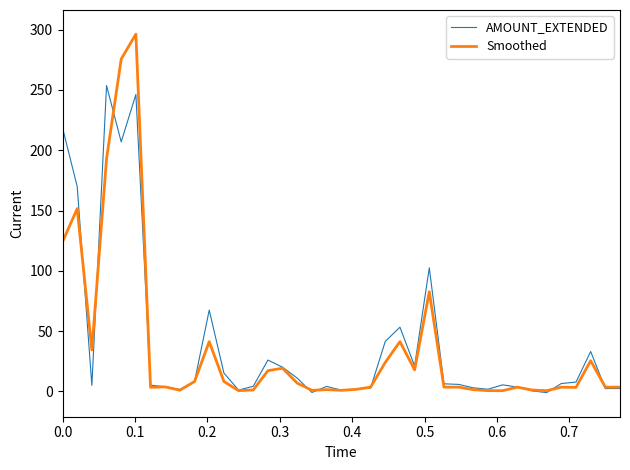

Which series has the largest total across all categories?

AMOUNT_EXTENDED